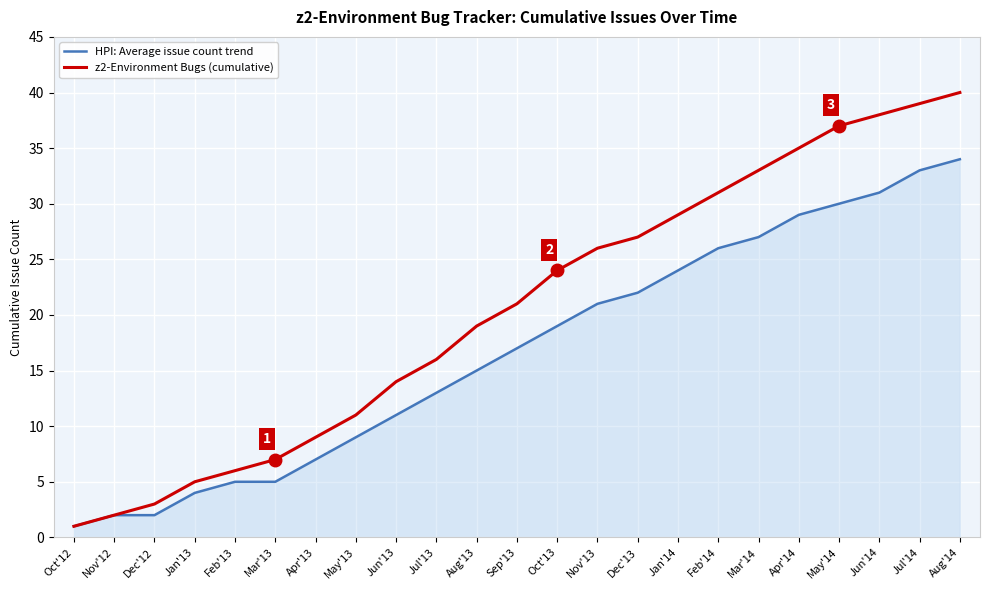

Reading right to left, what are all the values shown in this chart?

HPI: Average issue count trend: 34	33	31	30	29	27	26	24	22	21	19	17	15	13	11	9	7	5	5	4	2	2	1
z2-Environment Bugs (cumulative): 40	39	38	37	35	33	31	29	27	26	24	21	19	16	14	11	9	7	6	5	3	2	1